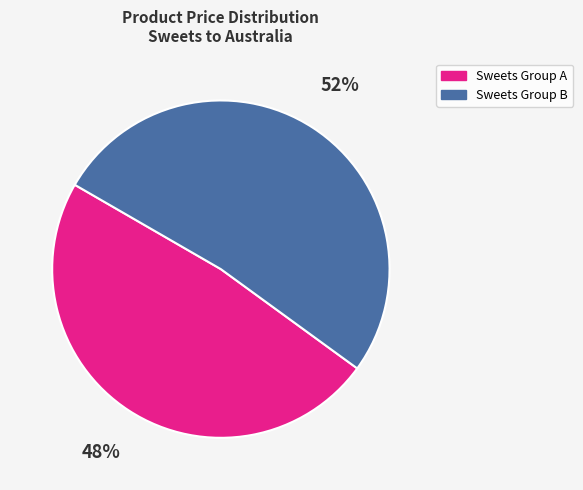

To the nearest percent, what is the average slice percentage?

50%